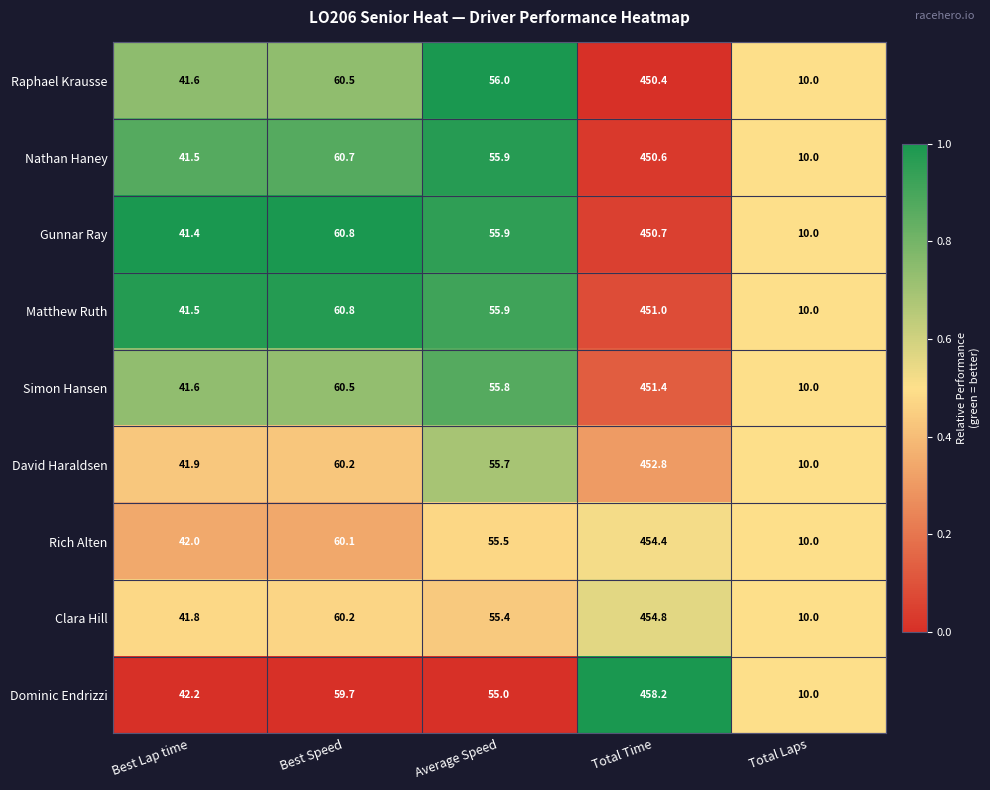

Which category has the highest value across all series?

Total Time